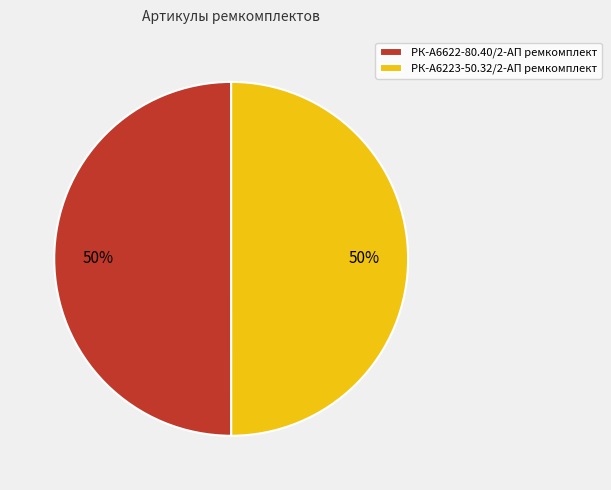

Approximately how many times larger is the value at РК-А6622-80.40/2-АП ремкомплект compared to РК-А6223-50.32/2-АП ремкомплект?

1.0